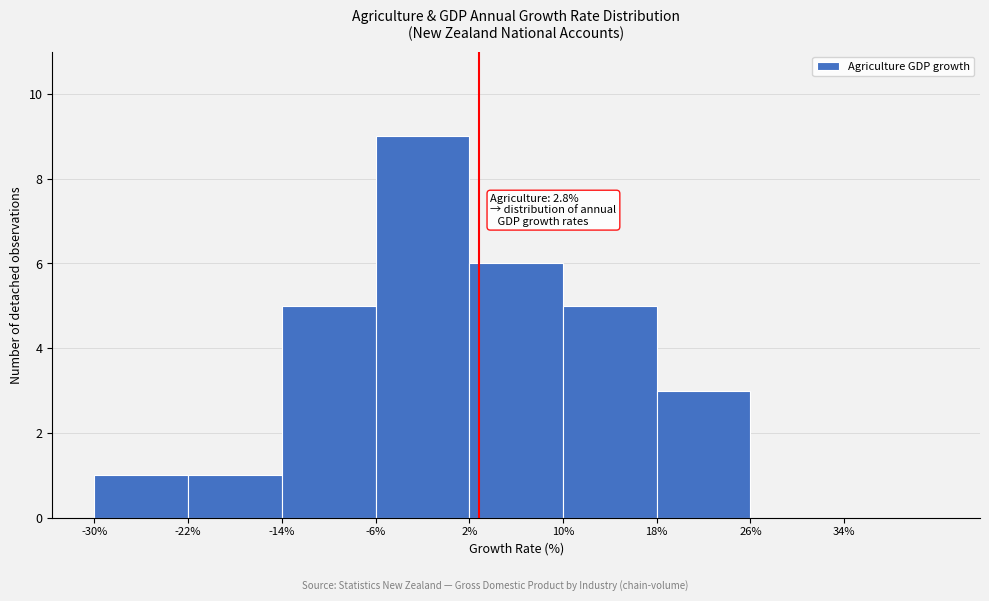

Over which range of the x-axis is the bar tallest?

-6 to 2